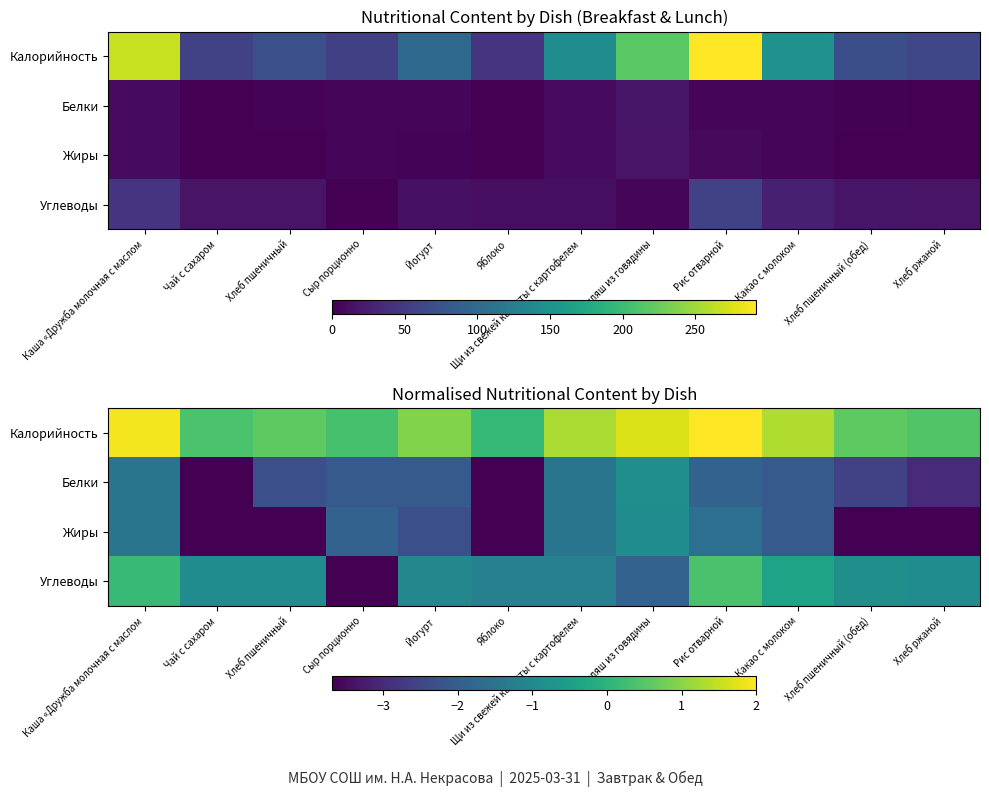

Which has a higher value, Йогурт or Чай с сахаром?

Йогурт